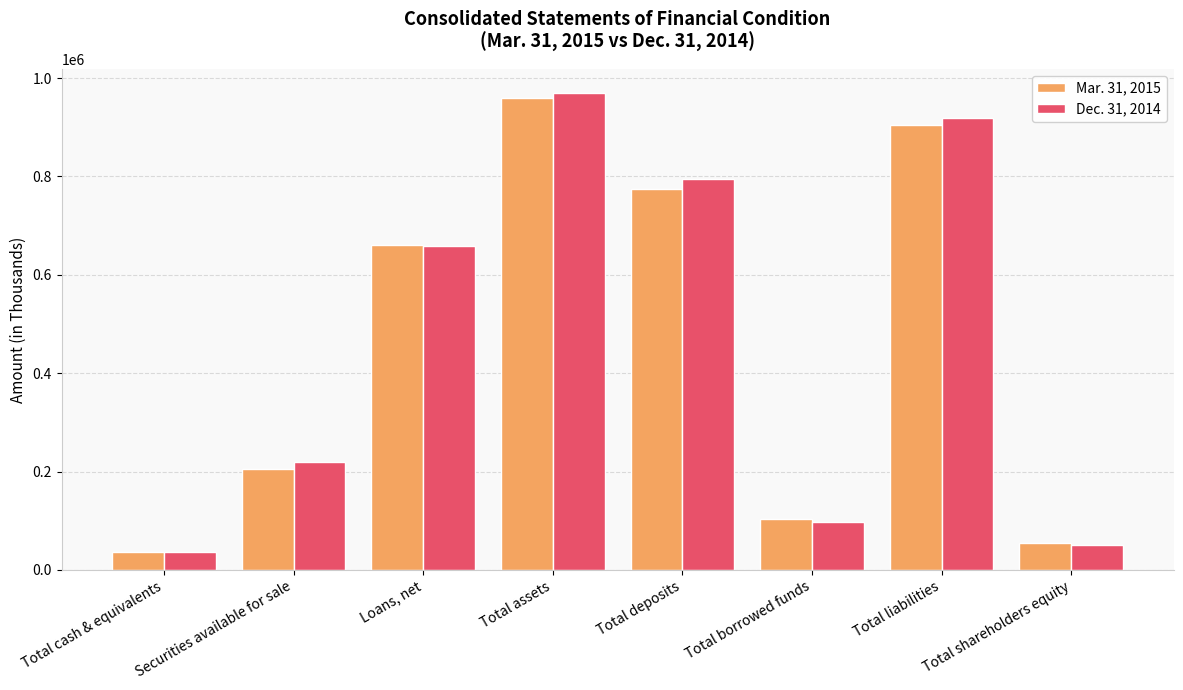

Reading left to right, transcribe all the data shown in this chart.

Mar. 31, 2015: Total cash & equivalents=37375	Securities available for sale=204635	Loans, net=661221	Total assets=960241	Total deposits=775111	Total borrowed funds=102922	Total liabilities=904499	Total shareholders equity=55742
Dec. 31, 2014: Total cash & equivalents=35667	Securities available for sale=218989	Loans, net=658747	Total assets=970029	Total deposits=795336	Total borrowed funds=96504	Total liabilities=918631	Total shareholders equity=51398